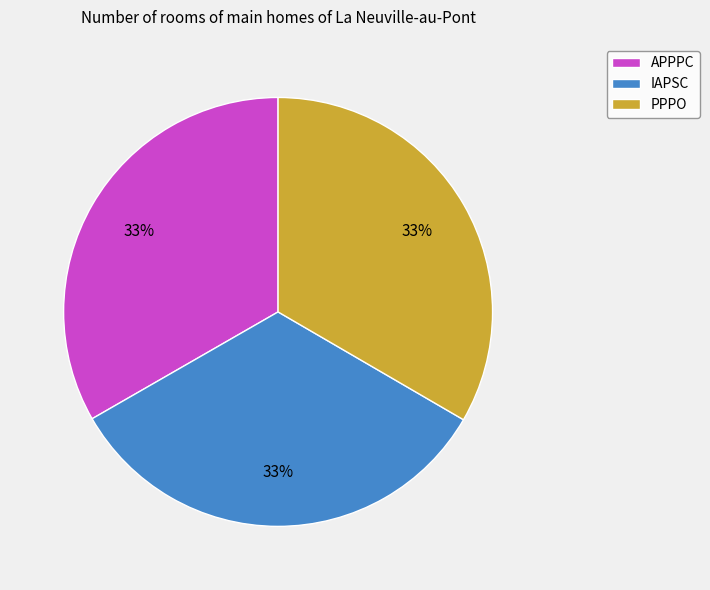

Do IAPSC and PPPO together represent more than half of the pie?

Yes